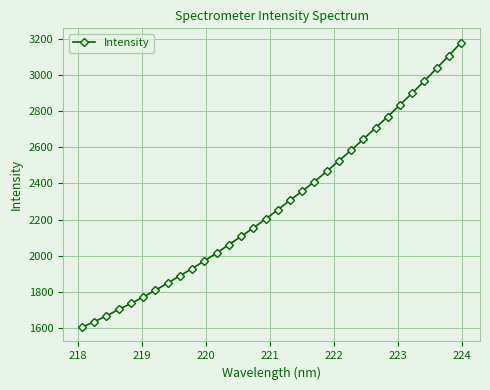

What is the minimum value shown in the chart?

1604.8